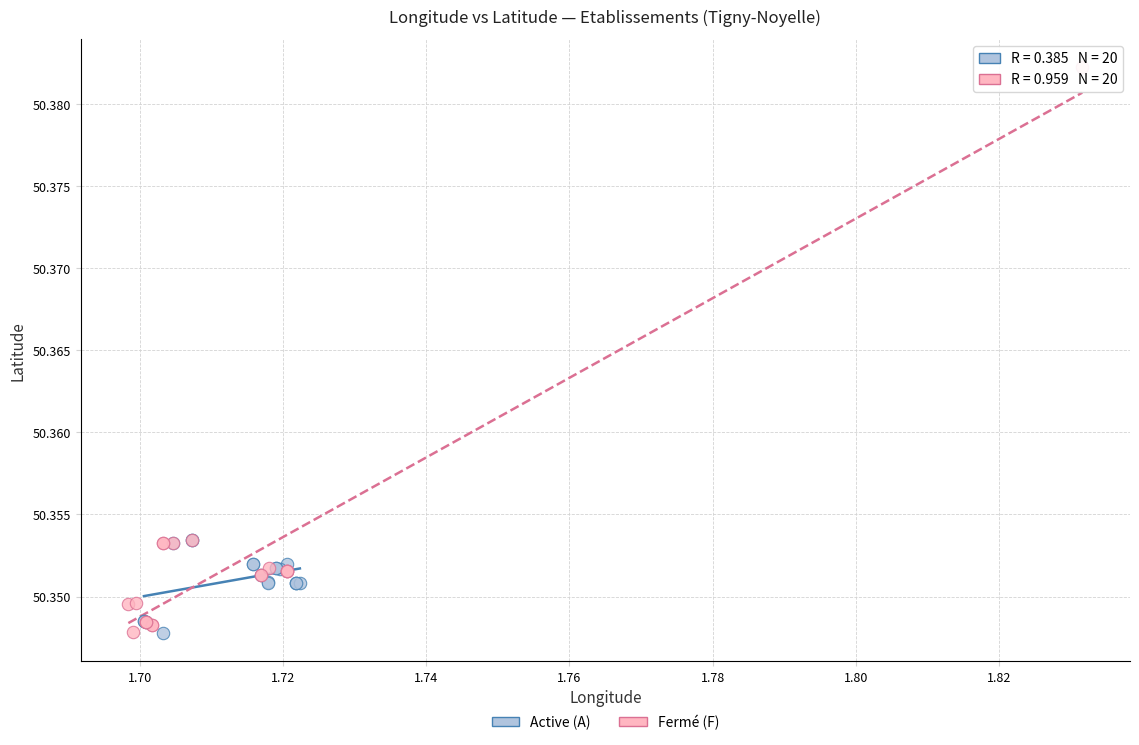

Which series has the widest spread of Y values?

Fermé (F)